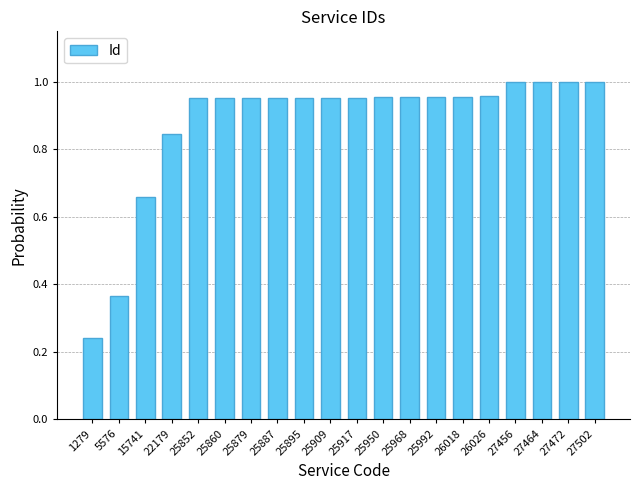

Between 25887 and 27472, which is larger?

27472